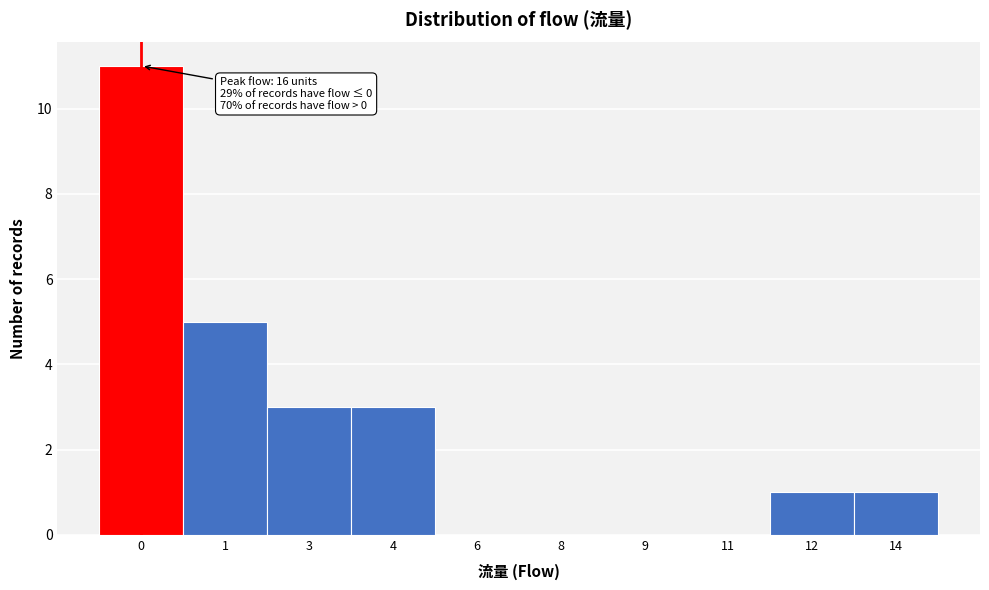

Reading left to right, extract all data points from this chart.

0=11	1=5	3=3	4=3	6=0	8=0	9=0	11=0	12=1	14=1